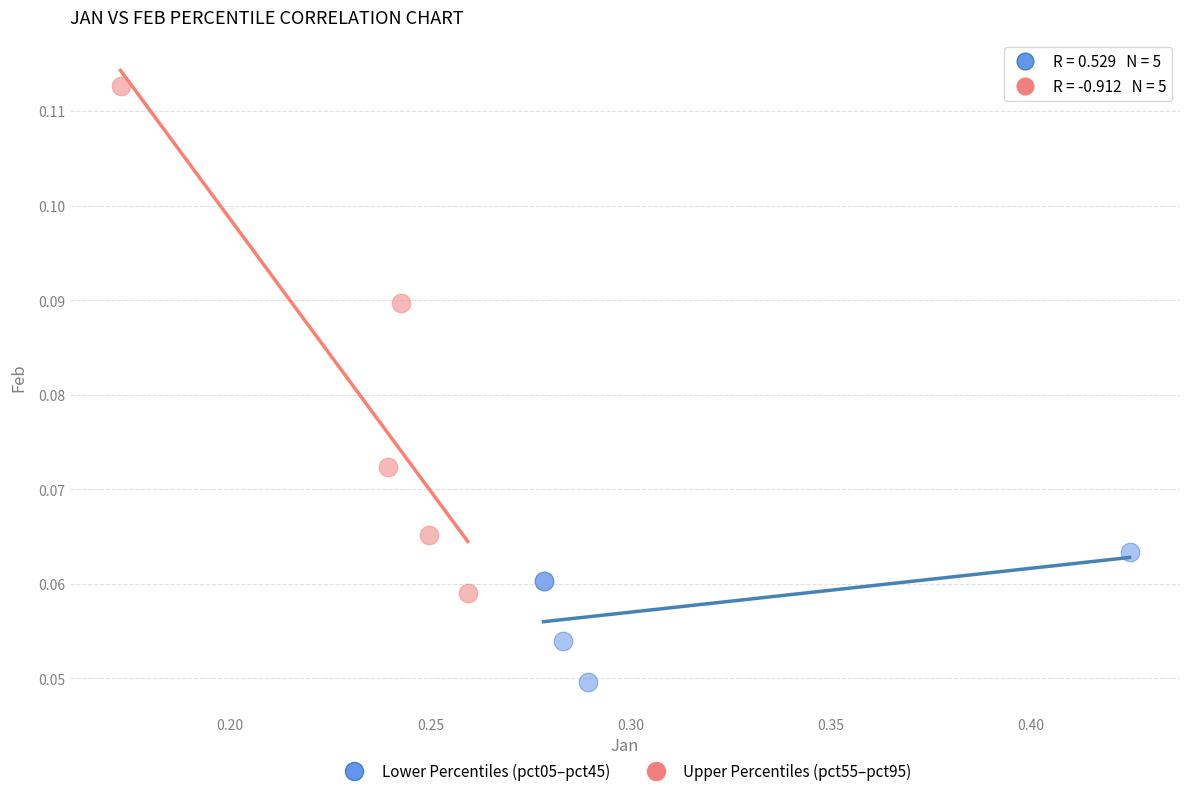

Which series contains the highest Y value?

Upper Percentiles (pct55–pct95)